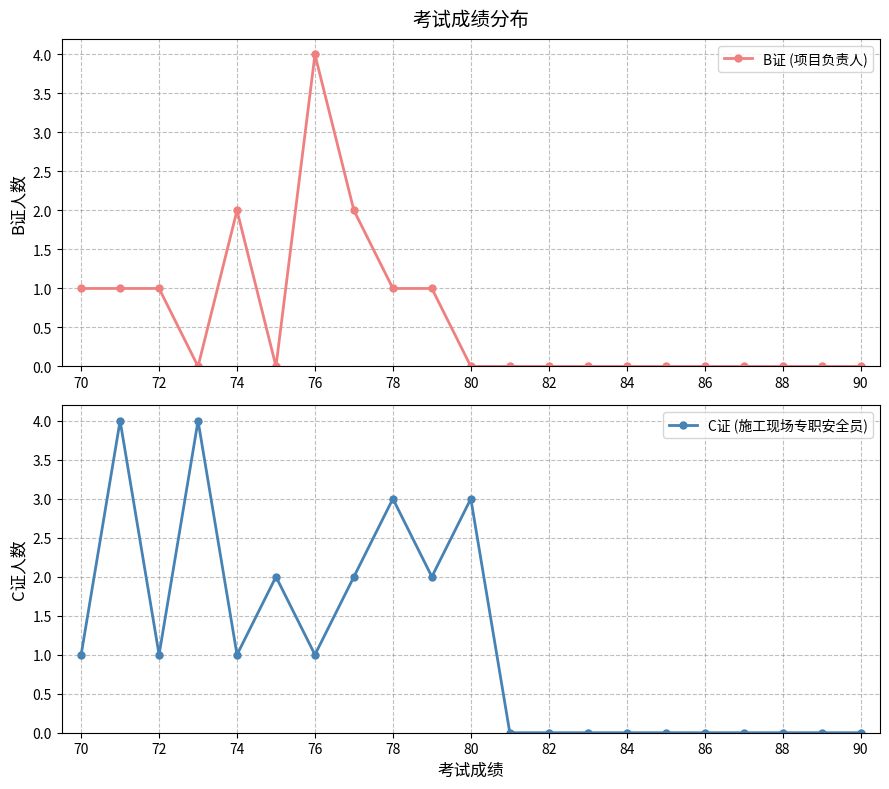

The B证 (项目负责人) series shows 4 at 76. True or false?

True